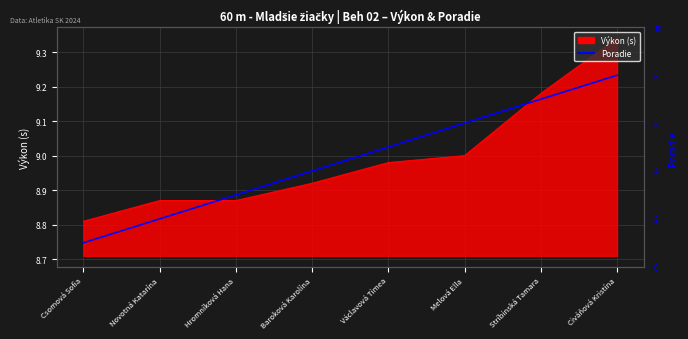

What is the label of the 7th point from the right?

Novotná Katarína